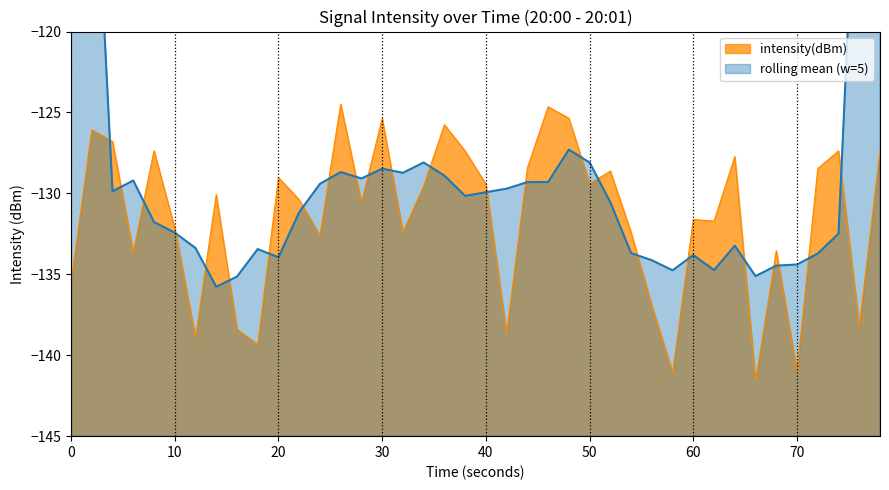

What is the smallest value displayed?

-141.6